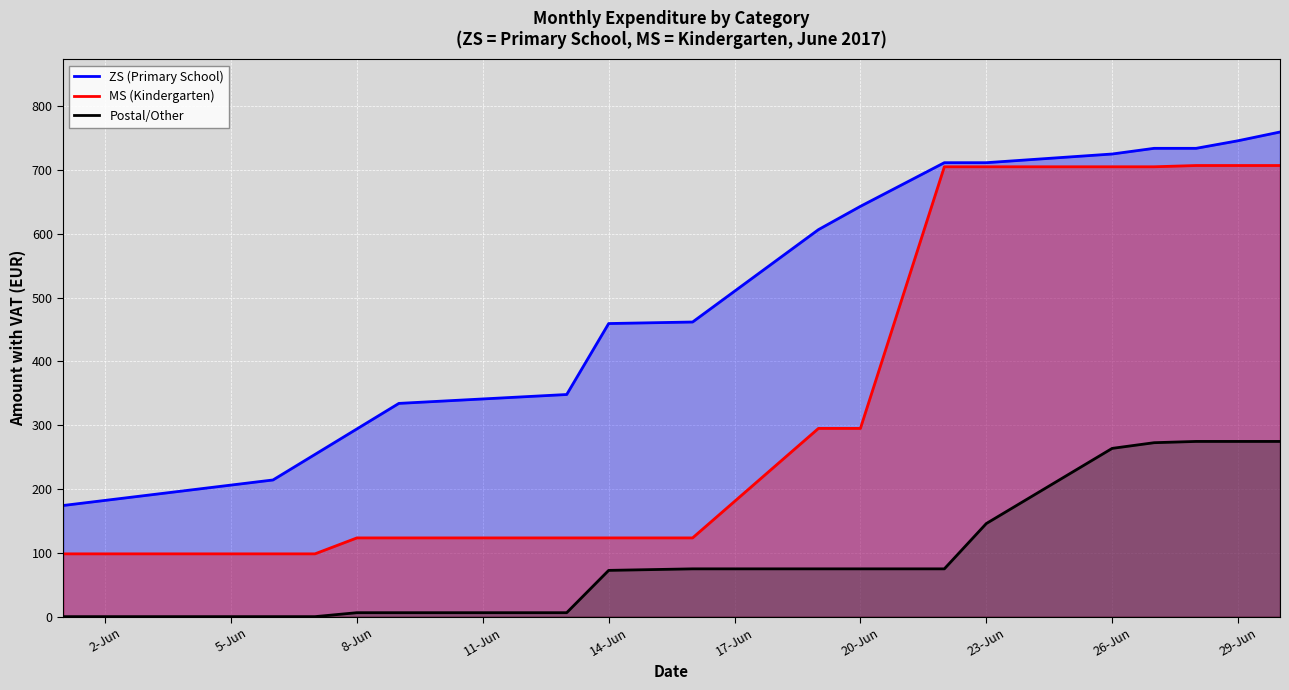

What is the maximum value for Postal/Other?

274.6